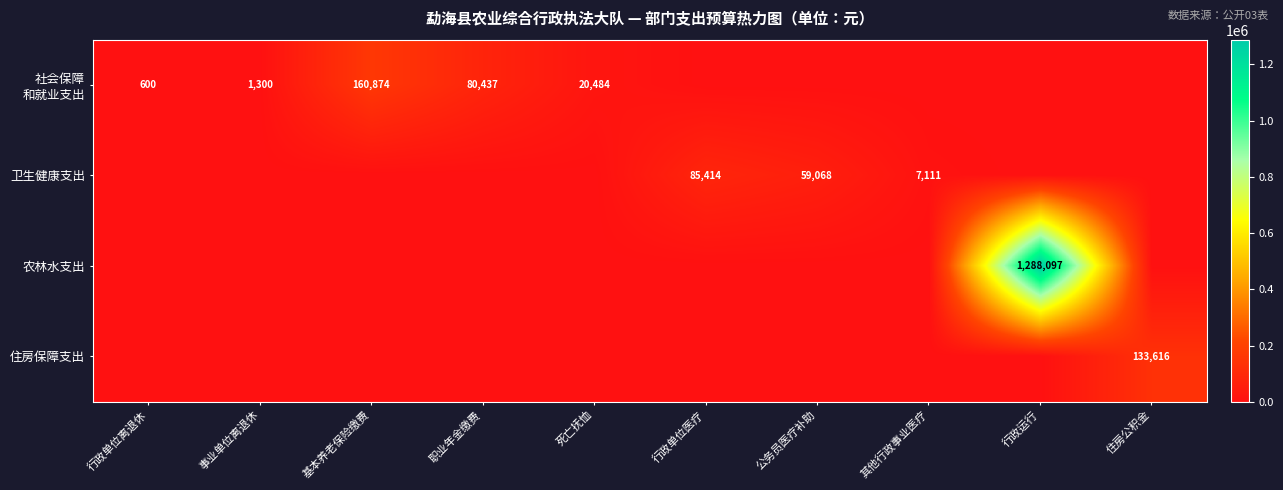

The 卫生健康支出 series shows 7111 at 其他行政事业医疗. True or false?

True